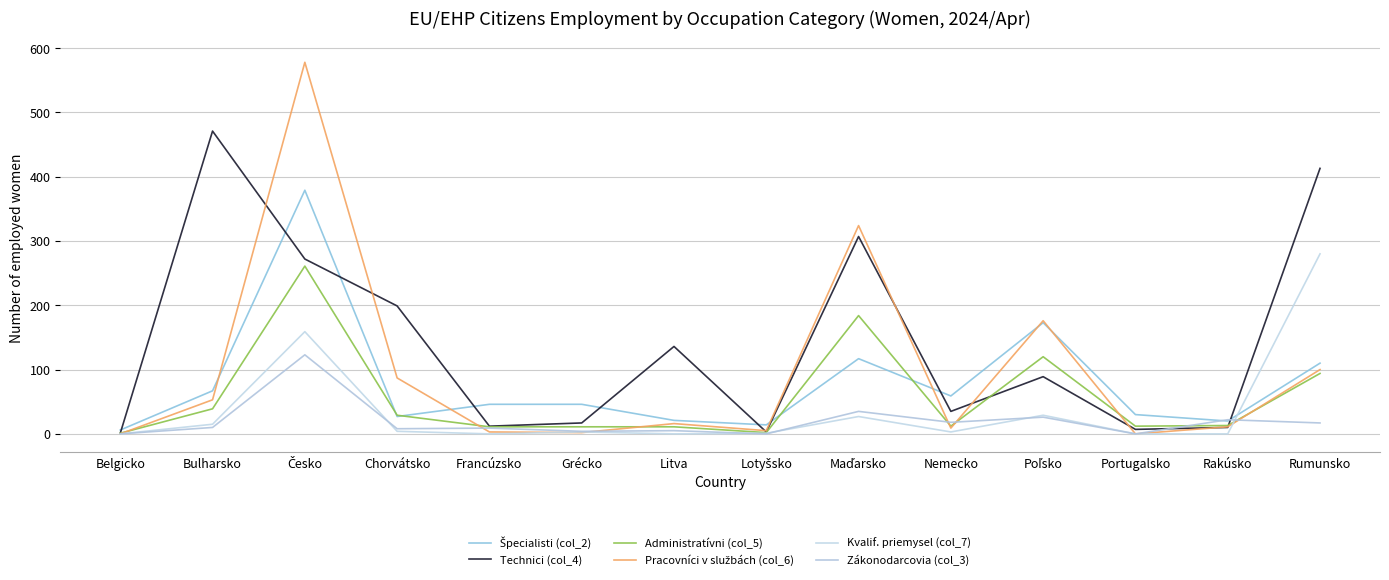

Which series has the widest spread of values?

Pracovníci v službách (col_6)